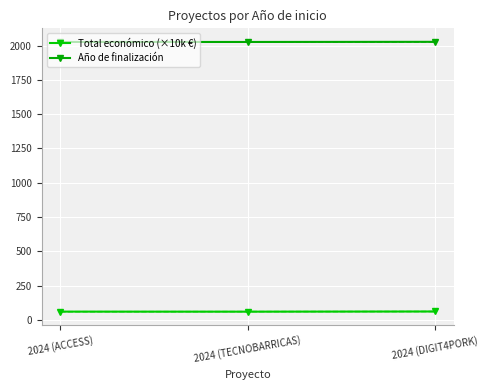

Which series has the largest range (max minus min)?

Total económico (×10k €)